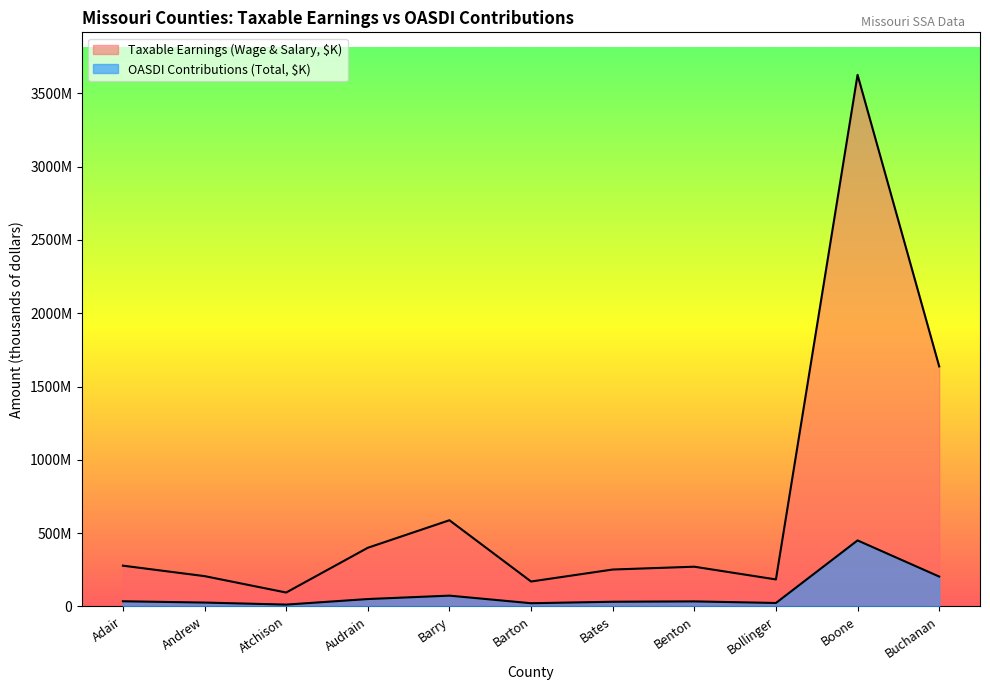

What is the sum of all Taxable Earnings (Wage & Salary, $K) values?

7701776